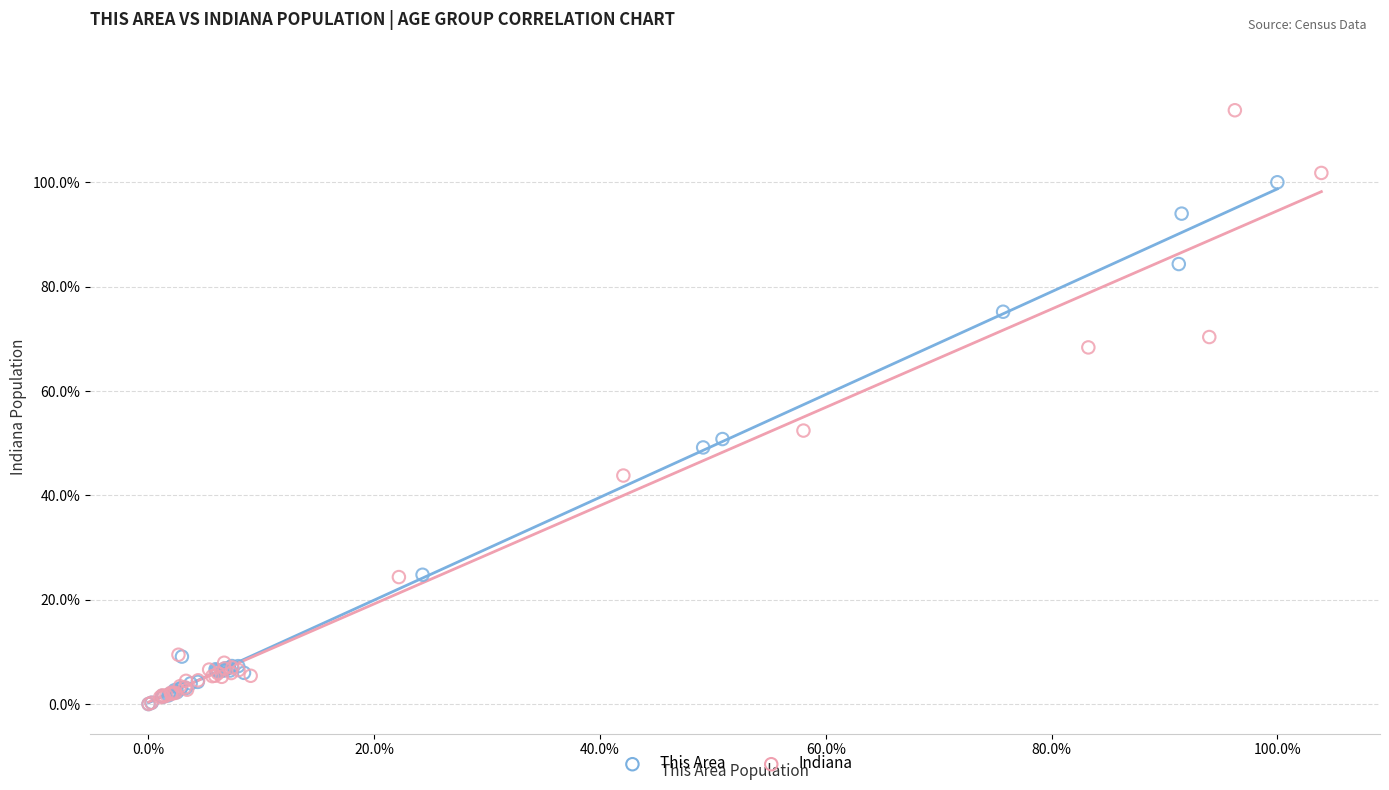

What are all the series names shown in the legend?

This Area, Indiana